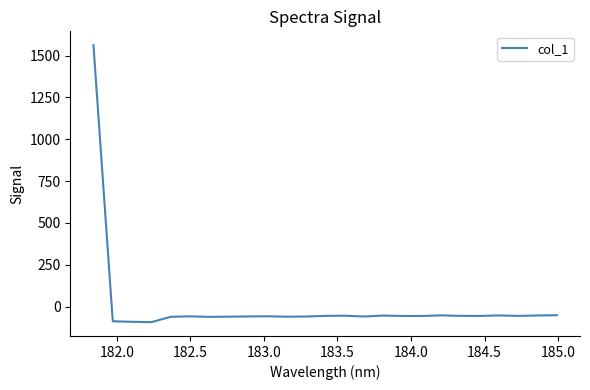

What is the minimum value shown in the chart?

-93.3